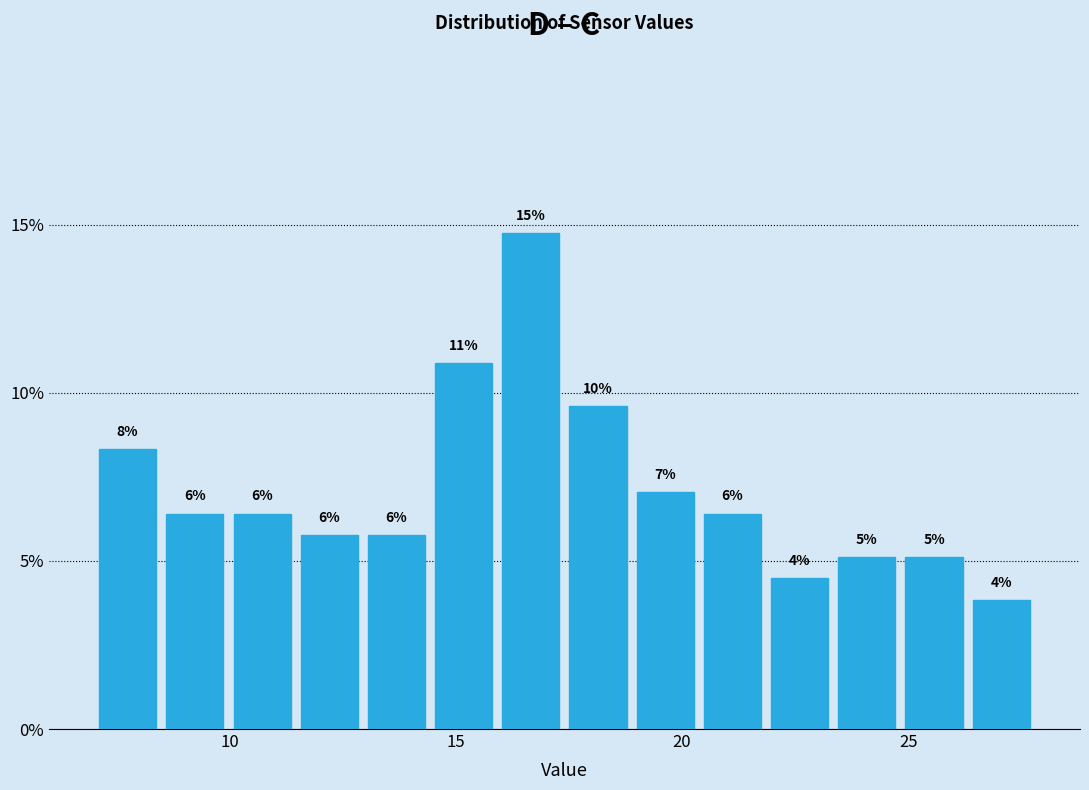

Around what value on the x-axis is the tallest bar? Give the approximate position of its centre, as read against the axis.

16.5